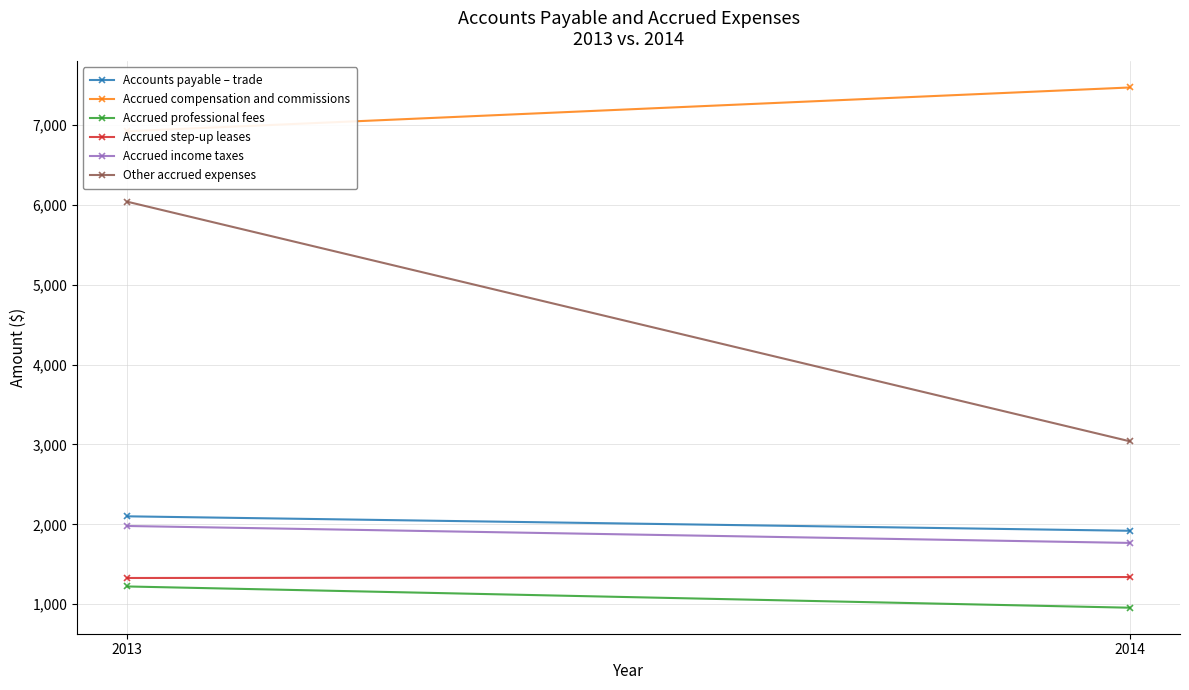

Reading left to right, list all the values displayed in this chart.

Accounts payable – trade: 2101	1920
Accrued compensation and commissions: 6921	7469
Accrued professional fees: 1223	957
Accrued step-up leases: 1329	1341
Accrued income taxes: 1980	1768
Other accrued expenses: 6039	3040